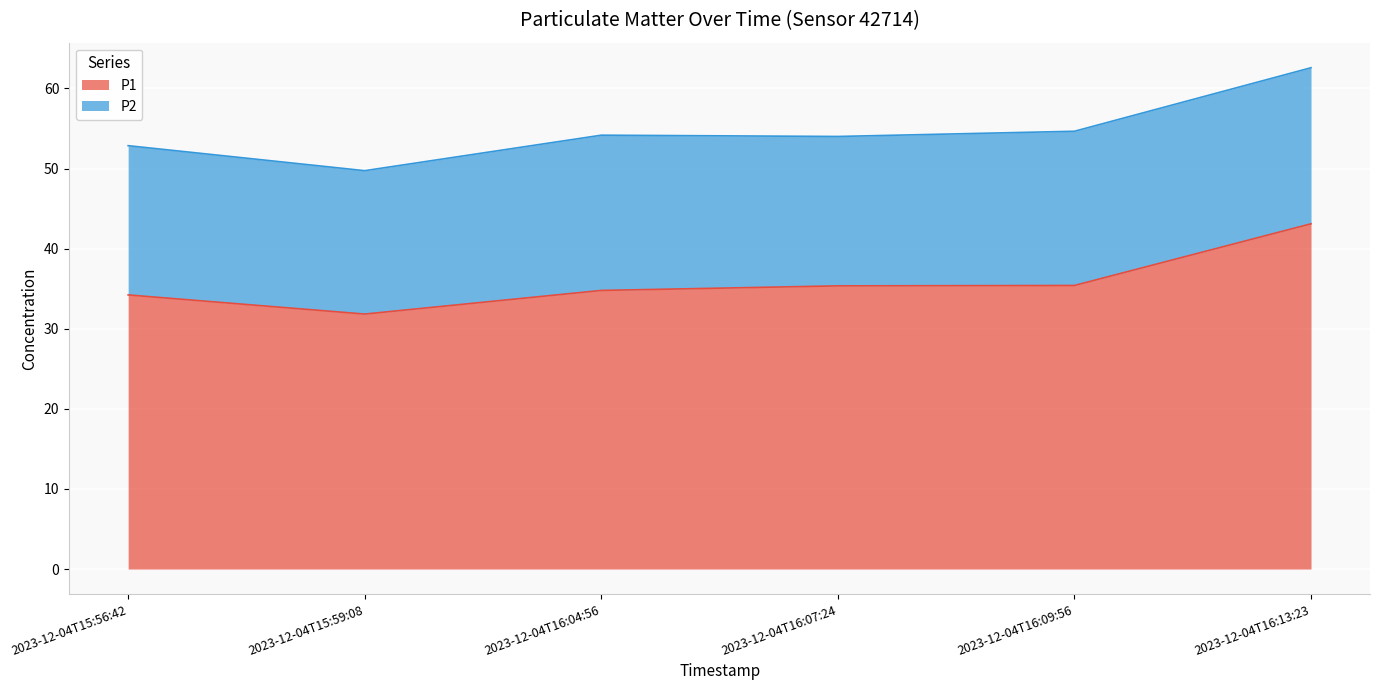

What is the change in value from 2023-12-04T15:56:42 to 2023-12-04T16:13:23?

+8.9